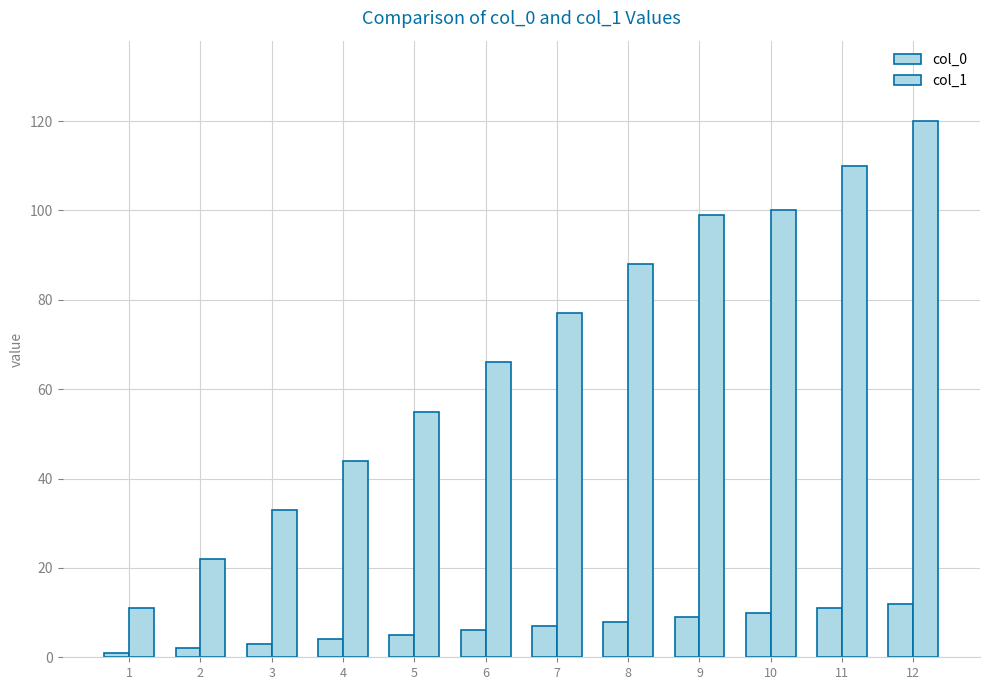

True or false: col_1 has a value of 66 at 6.

True